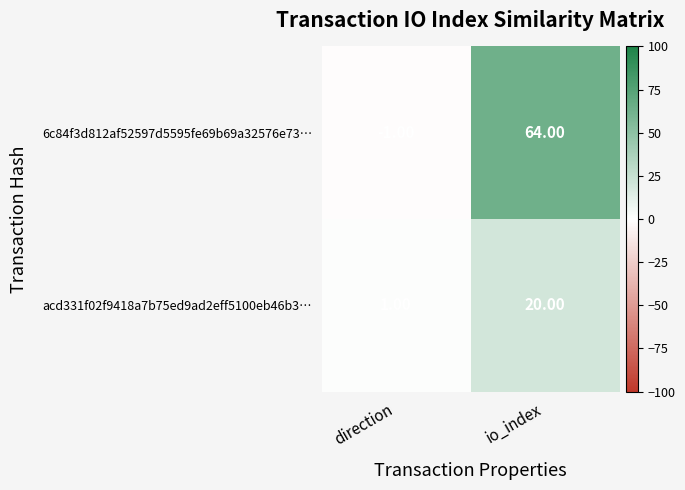

What is the average value of the 6c84f3d812af52597d5595fe69b69a32576e73… series?

32